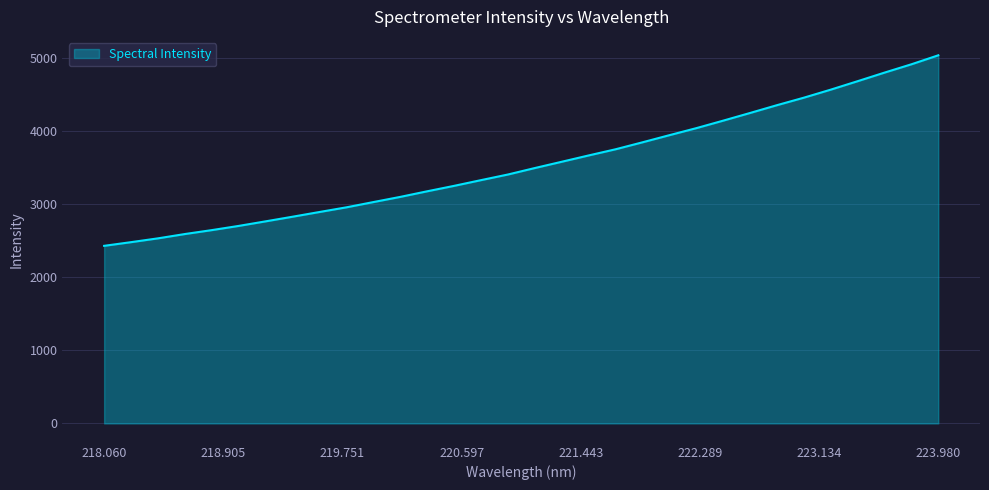

What is the difference between the second highest and minimum values?

2482.7